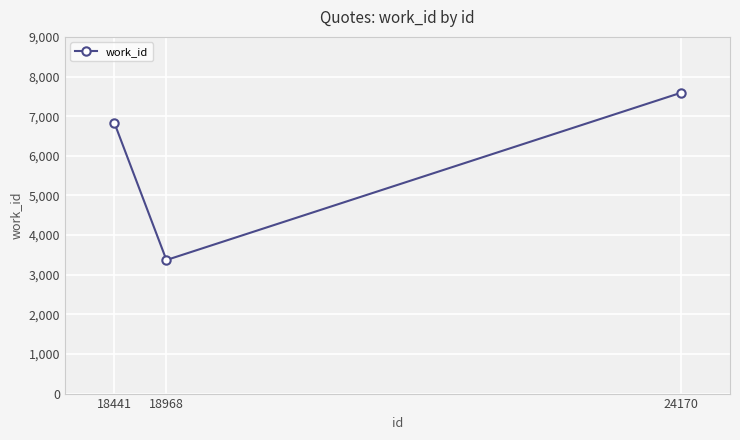

How many values are between 3370 and 7587?

3